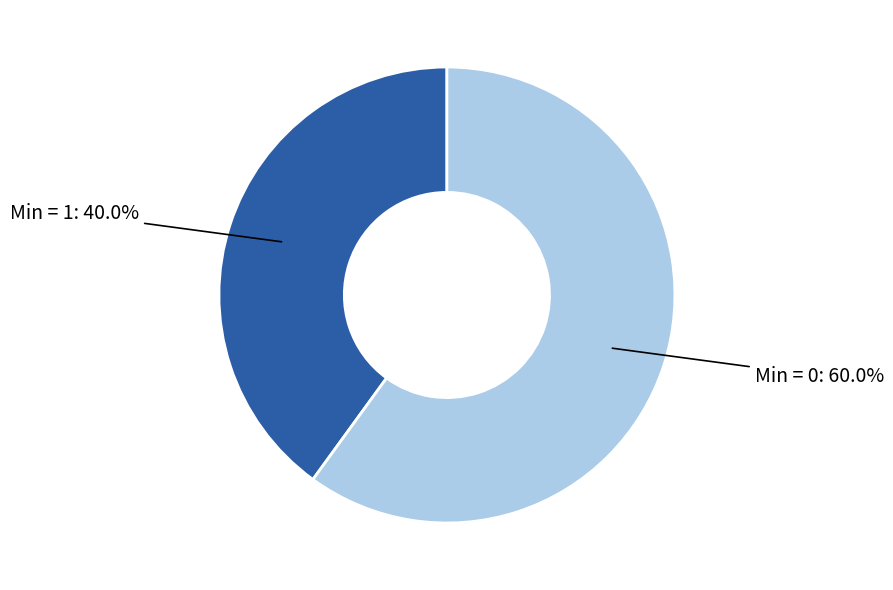

Is there any slice that represents more than half of the pie?

Yes